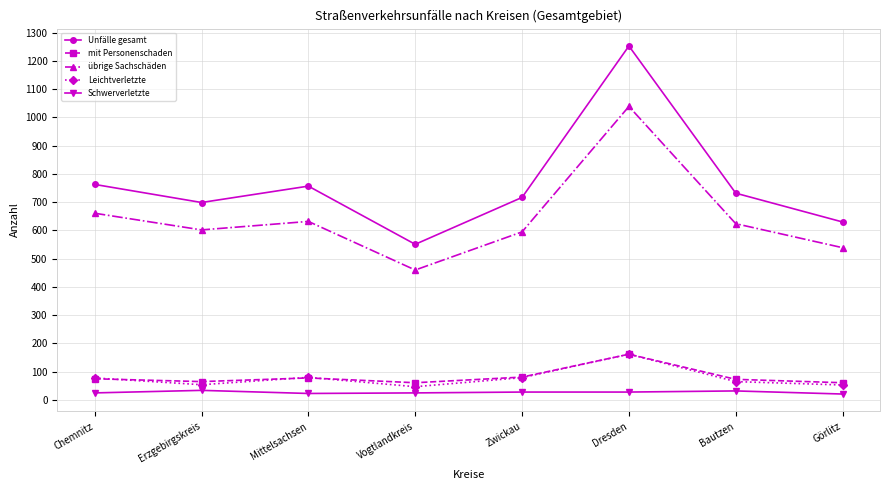

True or false: Unfälle gesamt and Leichtverletzte intersect in this chart.

False